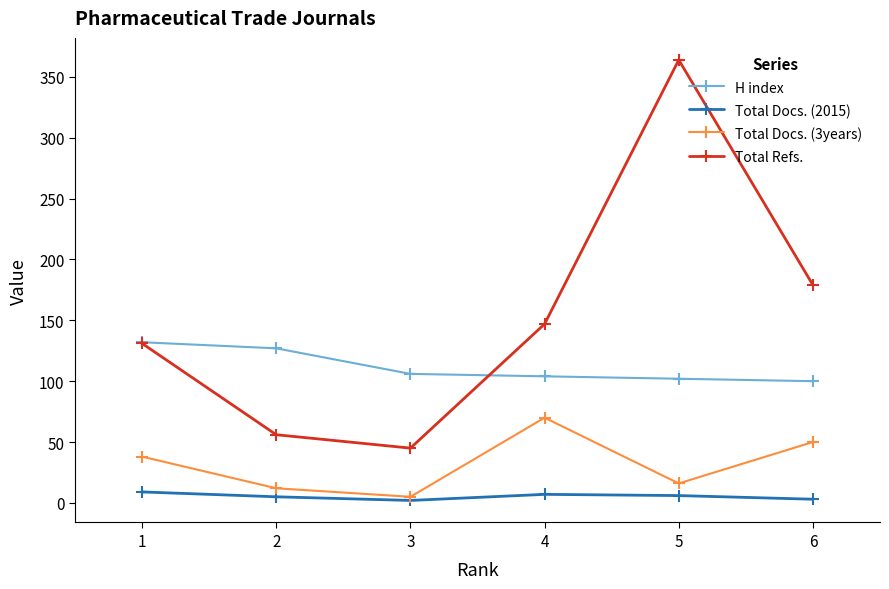

Is the value of Total Docs. (2015) at 6 greater than the value of Total Refs. at 6?

No